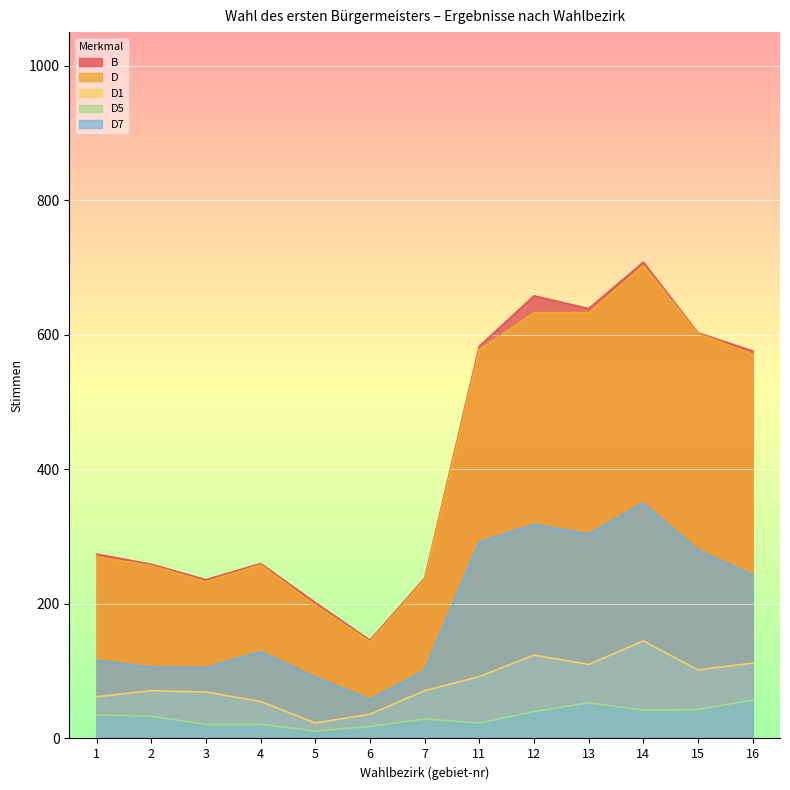

True or false: D5 and D intersect in this chart.

False